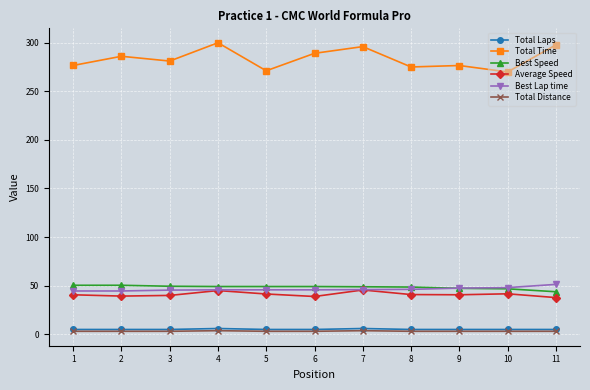

The Total Time series shows 513.1 at 7. True or false?

False